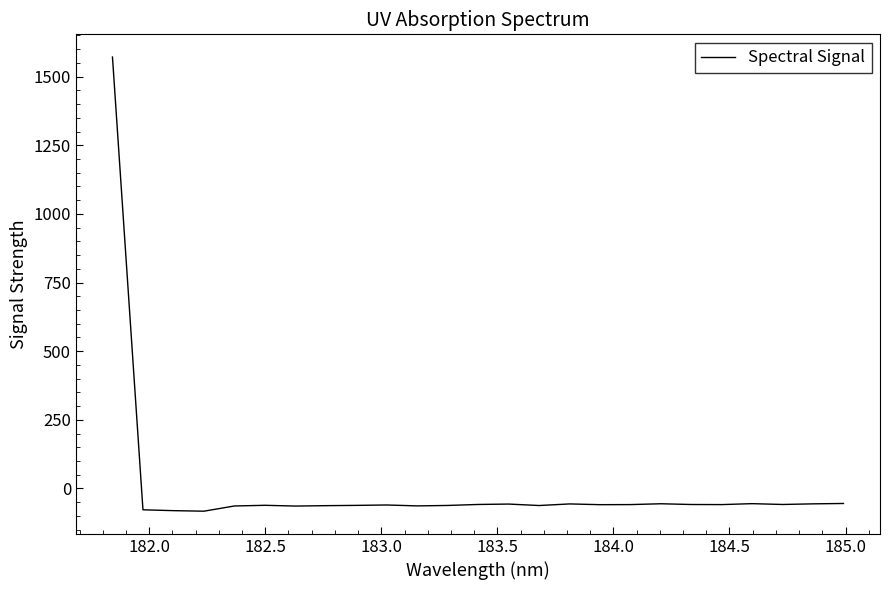

What is the smallest value displayed?

-82.9